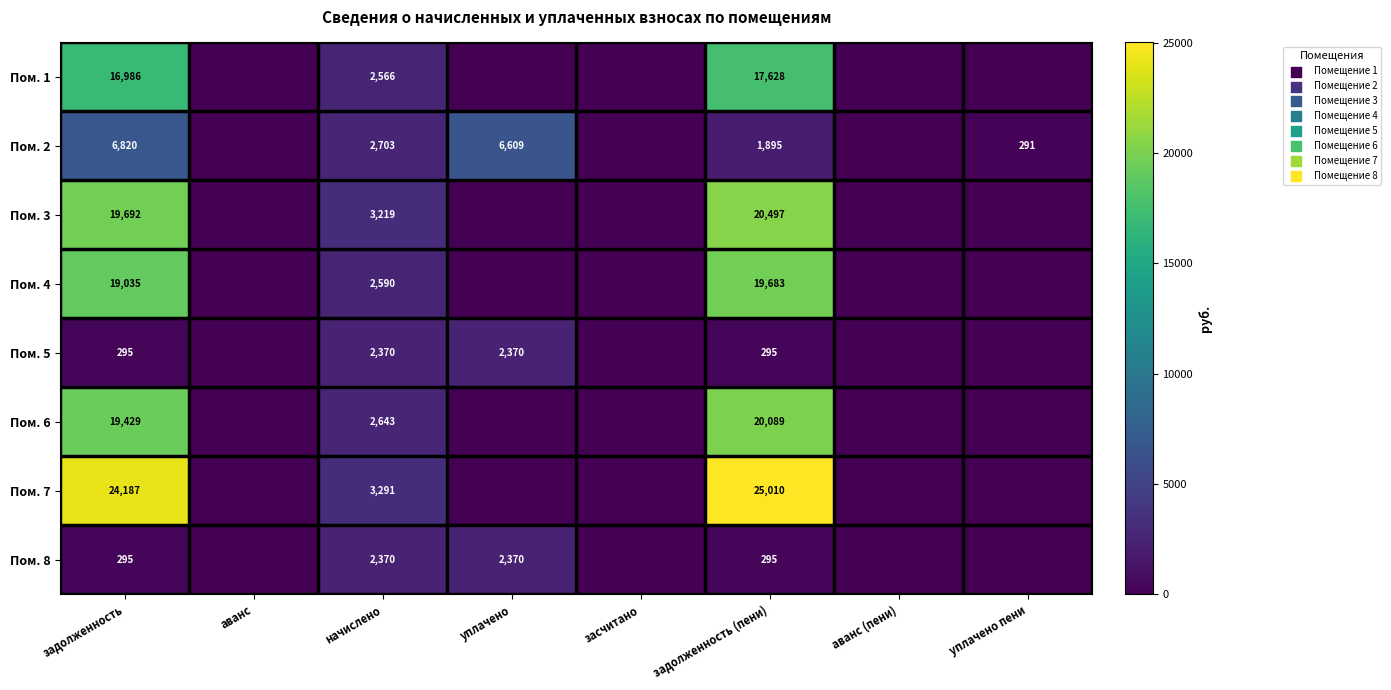

True or false: Пом. 1 has a value of 2566 at начислено.

True